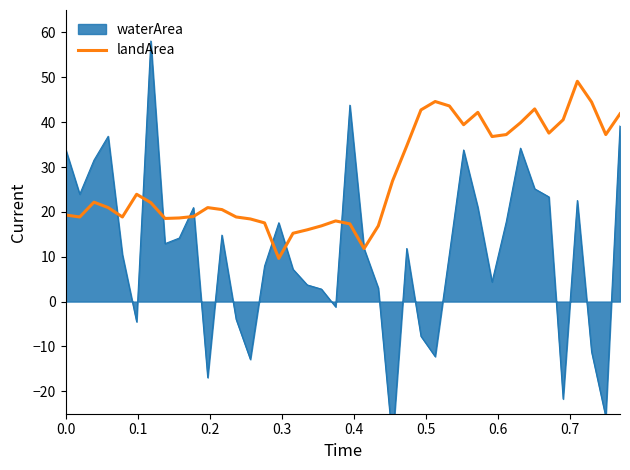

Does the chart display data point markers on the line(s)?

No